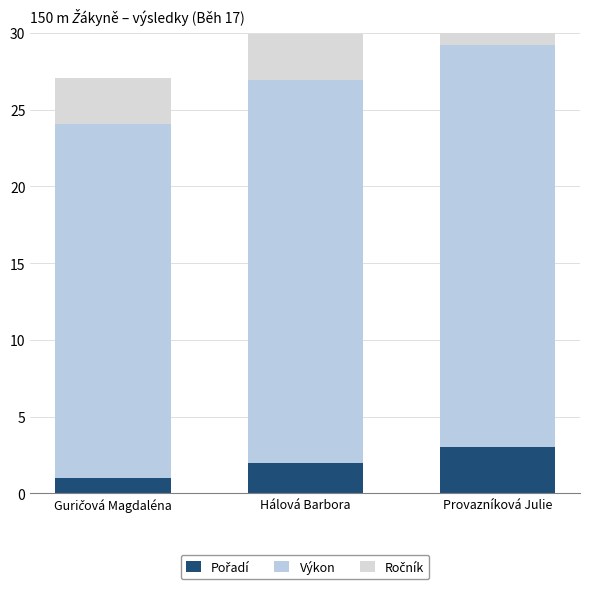

Reading right to left, extract all data points from this chart.

Pořadí: 3.0	2.0	1.0
Výkon: 26.2	24.9	23.1
Ročník: 3.0	3.0	3.0